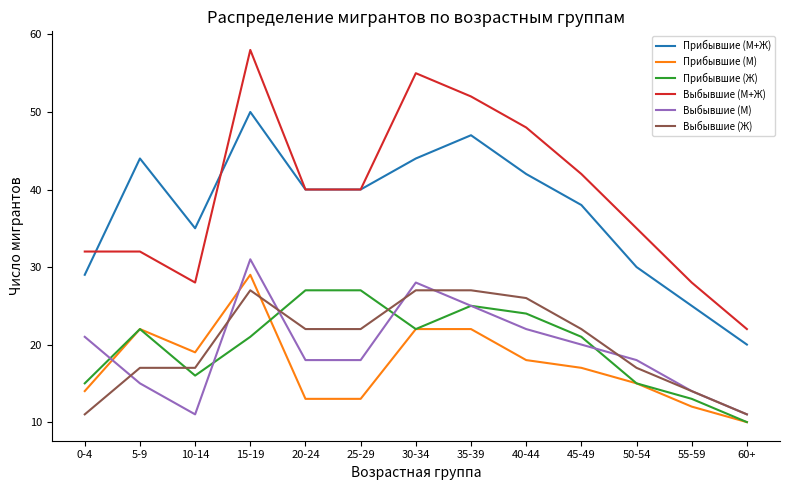

Reading left to right, transcribe all the data shown in this chart.

Прибывшие (М+Ж): 0-4=29	5-9=44	10-14=35	15-19=50	20-24=40	25-29=40	30-34=44	35-39=47	40-44=42	45-49=38	50-54=30	55-59=25	60+=20
Прибывшие (М): 0-4=14	5-9=22	10-14=19	15-19=29	20-24=13	25-29=13	30-34=22	35-39=22	40-44=18	45-49=17	50-54=15	55-59=12	60+=10
Прибывшие (Ж): 0-4=15	5-9=22	10-14=16	15-19=21	20-24=27	25-29=27	30-34=22	35-39=25	40-44=24	45-49=21	50-54=15	55-59=13	60+=10
Выбывшие (М+Ж): 0-4=32	5-9=32	10-14=28	15-19=58	20-24=40	25-29=40	30-34=55	35-39=52	40-44=48	45-49=42	50-54=35	55-59=28	60+=22
Выбывшие (М): 0-4=21	5-9=15	10-14=11	15-19=31	20-24=18	25-29=18	30-34=28	35-39=25	40-44=22	45-49=20	50-54=18	55-59=14	60+=11
Выбывшие (Ж): 0-4=11	5-9=17	10-14=17	15-19=27	20-24=22	25-29=22	30-34=27	35-39=27	40-44=26	45-49=22	50-54=17	55-59=14	60+=11